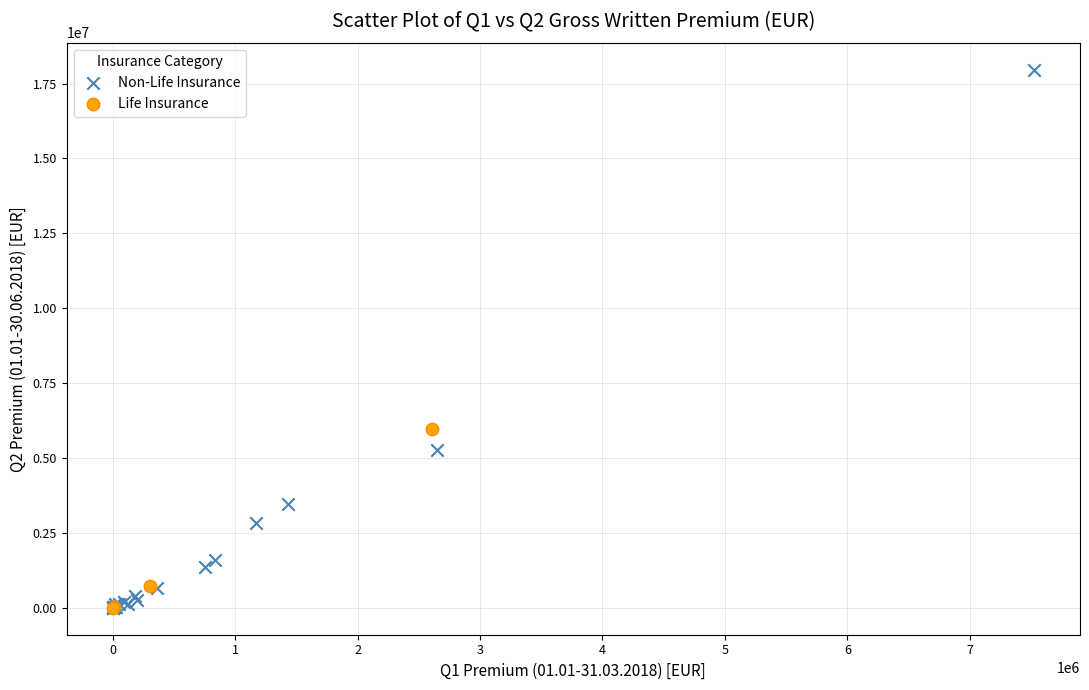

What are all the series names shown in the legend?

Non-Life Insurance, Life Insurance